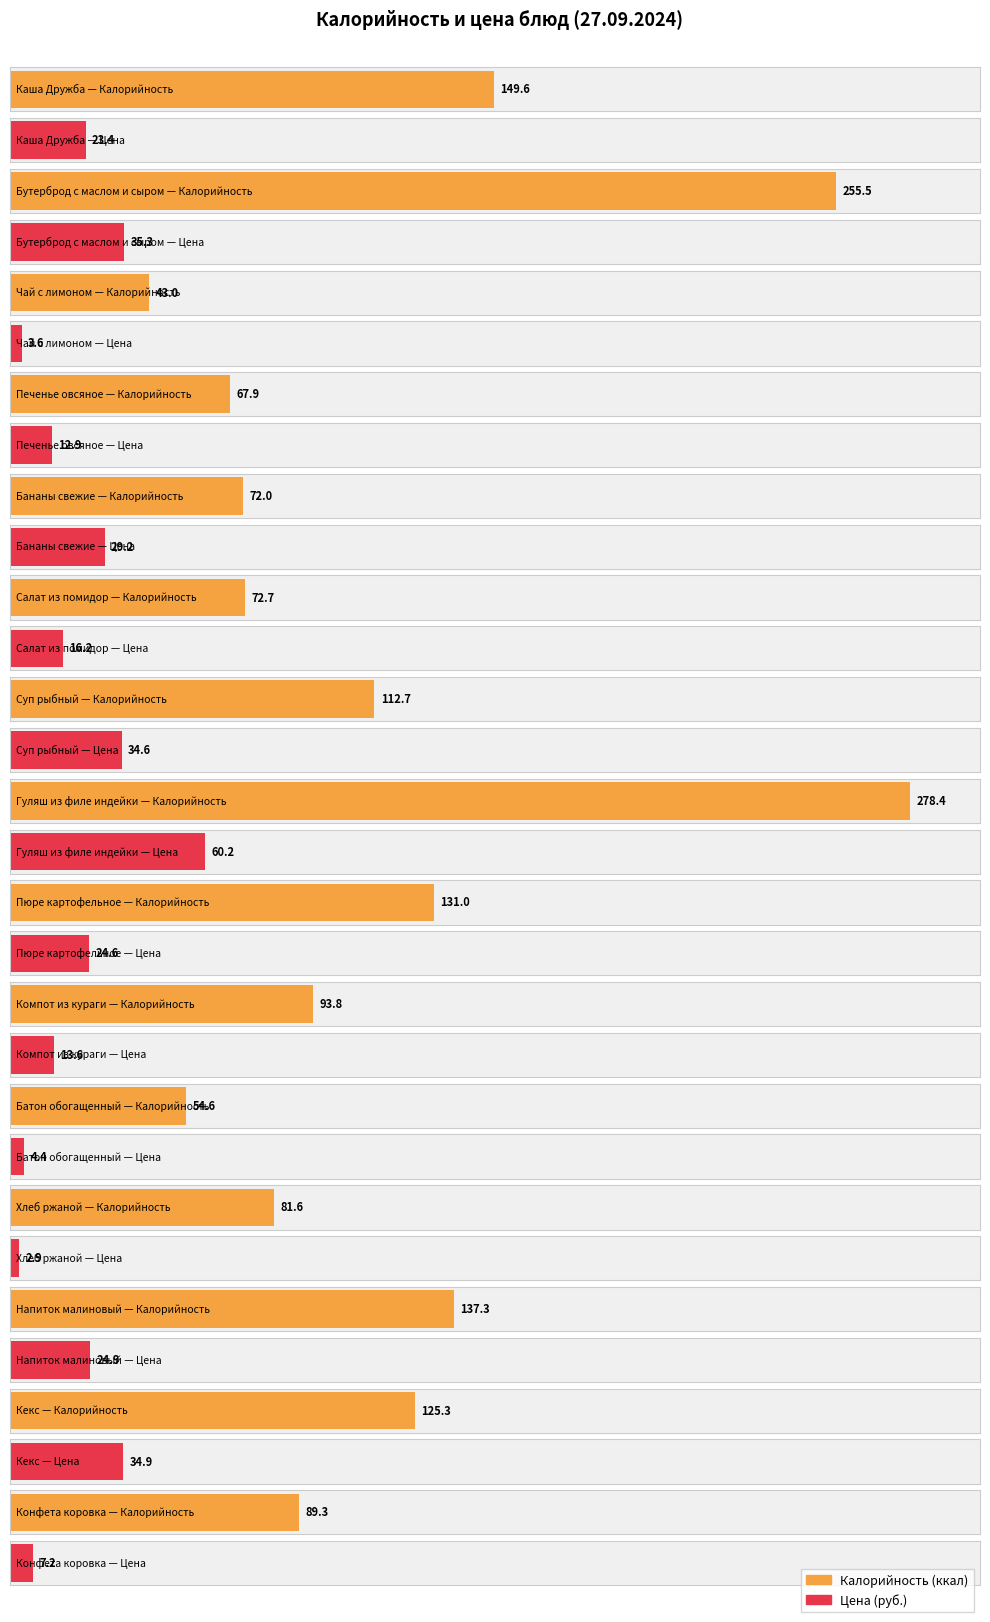

At which label does Цена first exceed 23?

Каша Дружба